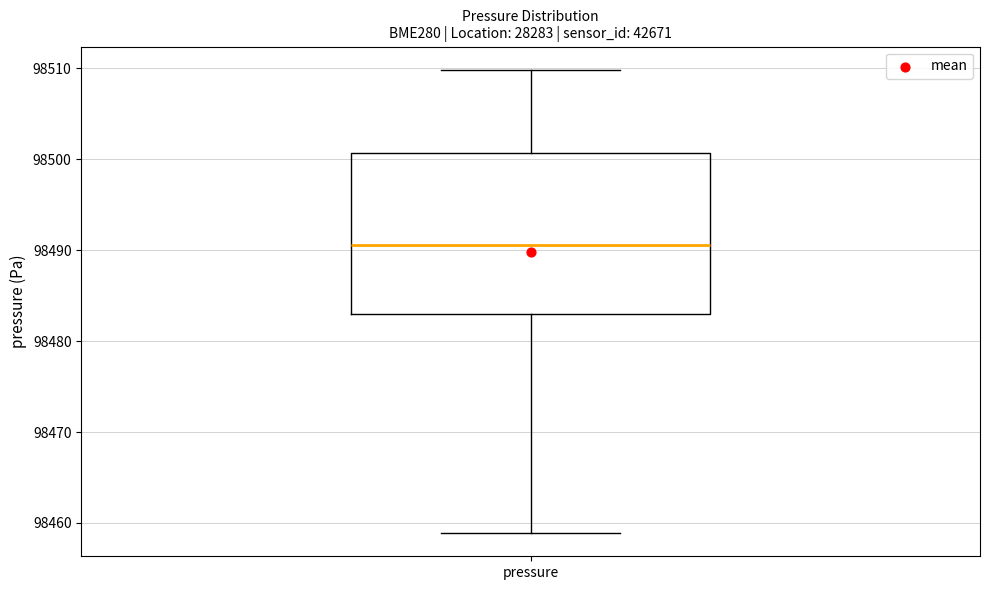

Read this box plot against the y-axis: the position of the median line, the range covered by the box, and the ends of both whiskers. The values are not printed on the chart, so give them approximately, as read against the axis.

median 98491, box 98483 to 98501, whiskers 98459 to 98510